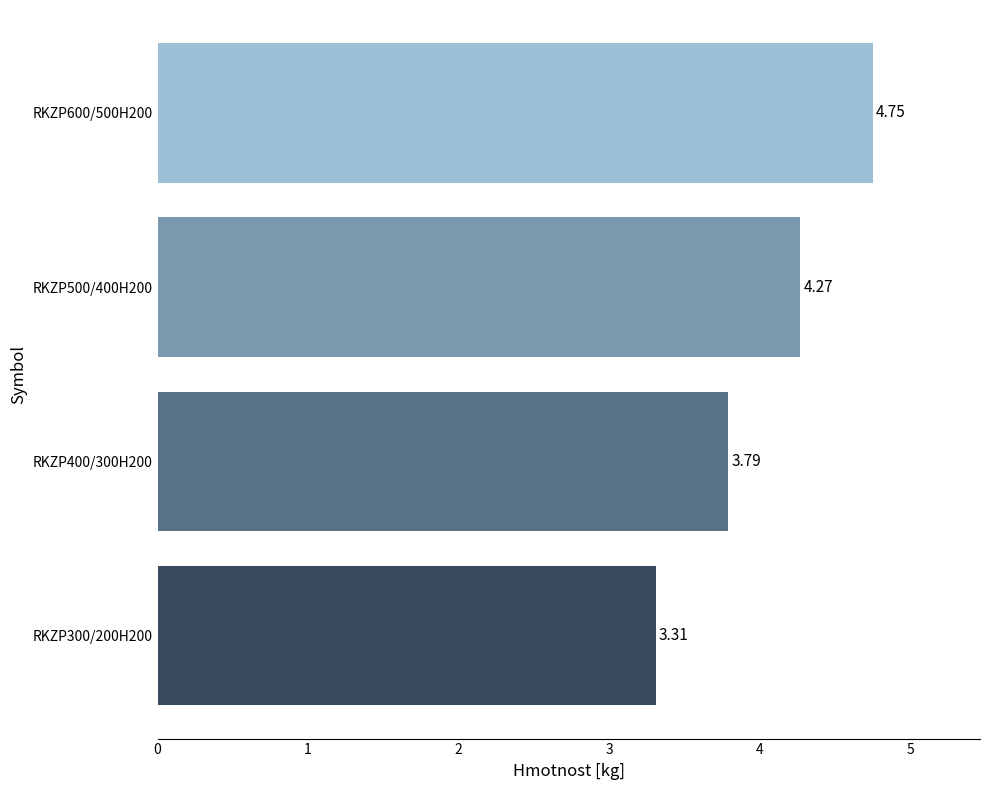

List the labels in order of value, largest first.

RKZP600/500H200, RKZP500/400H200, RKZP400/300H200, RKZP300/200H200